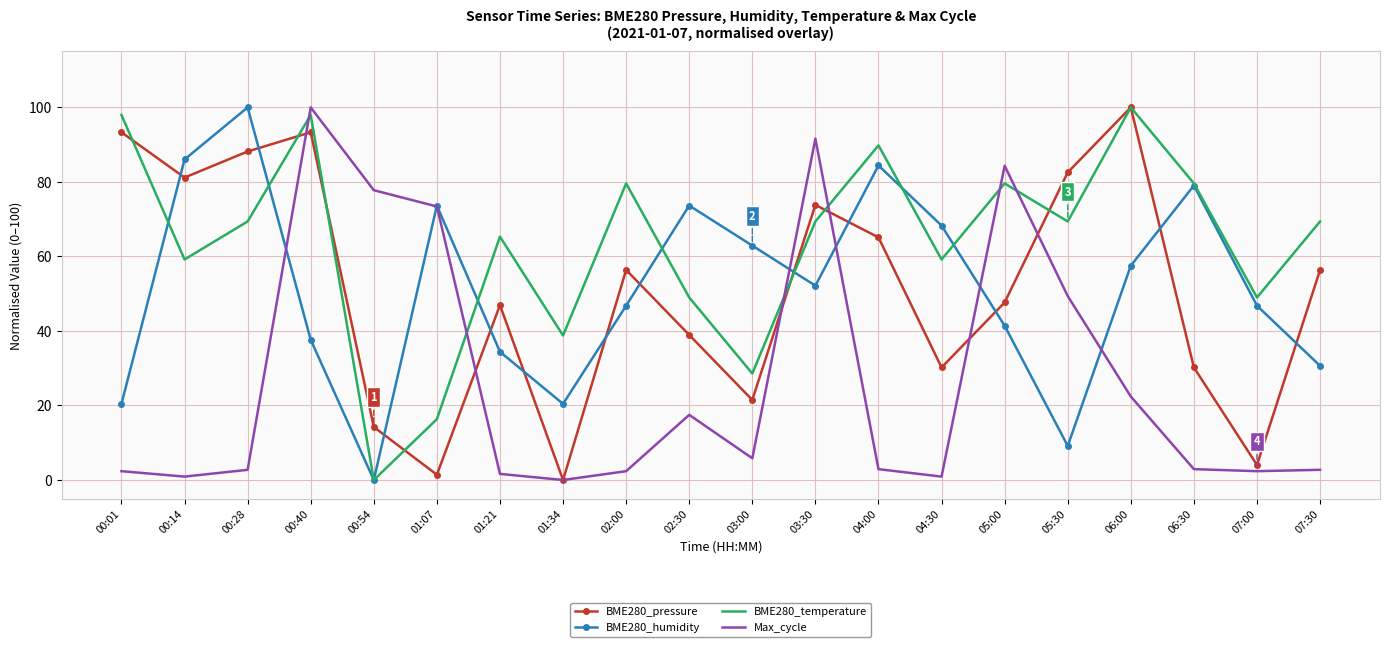

Between which two adjacent categories do BME280_pressure and BME280_humidity first intersect?

00:01 and 00:14